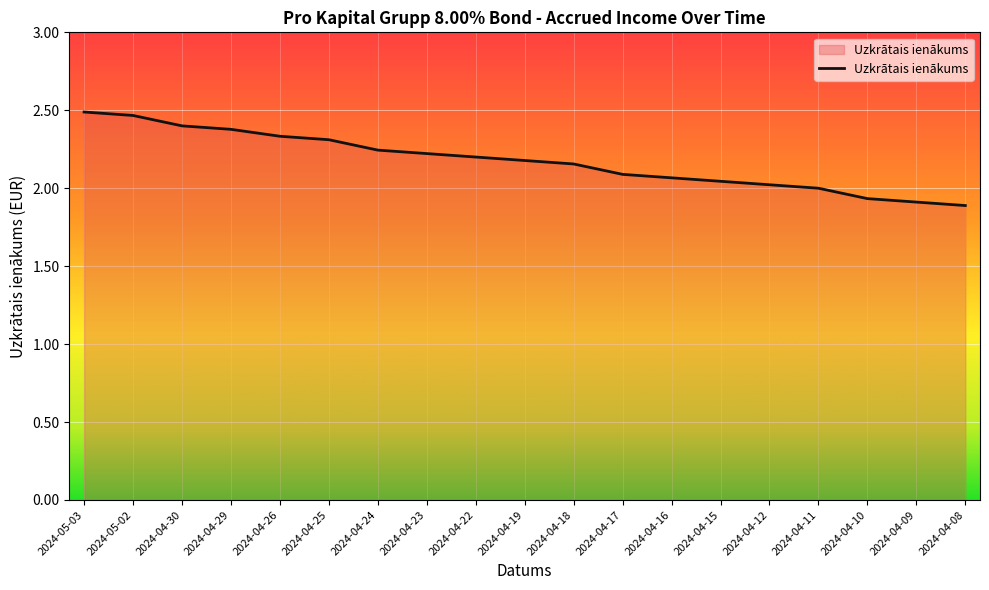

What is the difference between the values at 2024-04-15 and 2024-04-25?

0.3